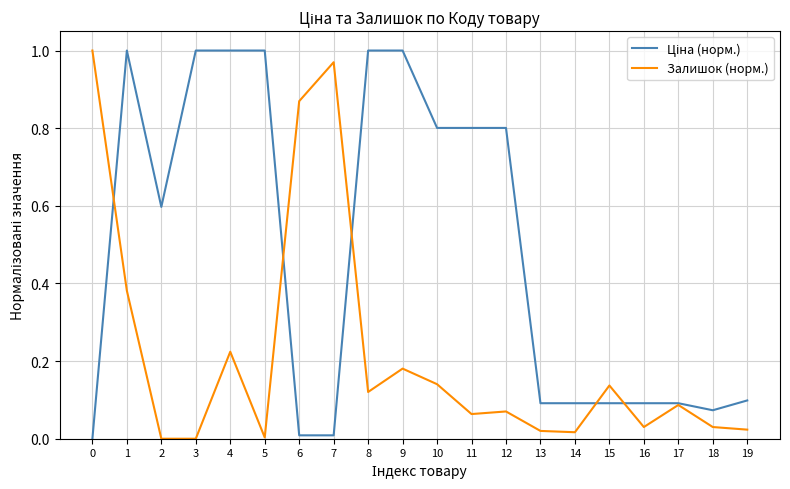

The value of Залишок (норм.) at 16 is 0.0. True or false?

True